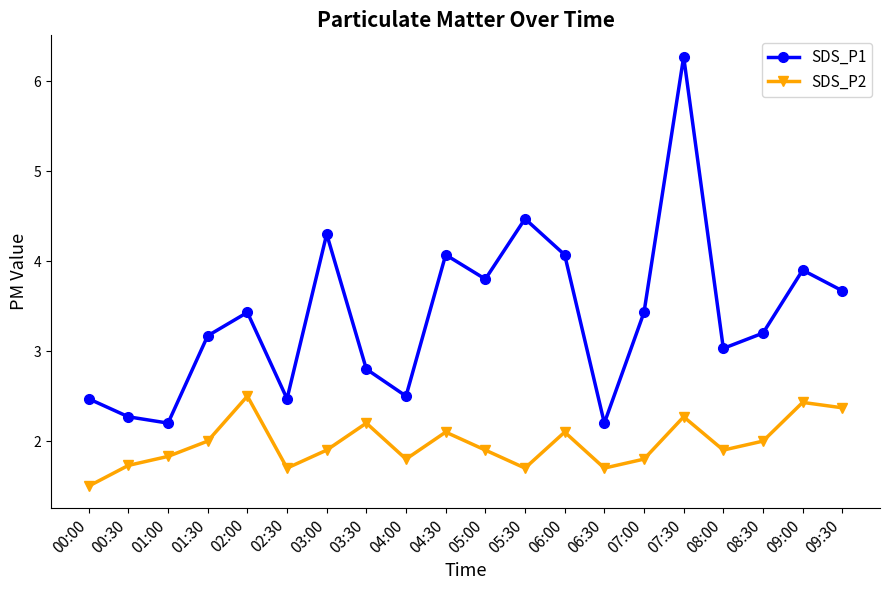

Count the number of categories in the chart.

20